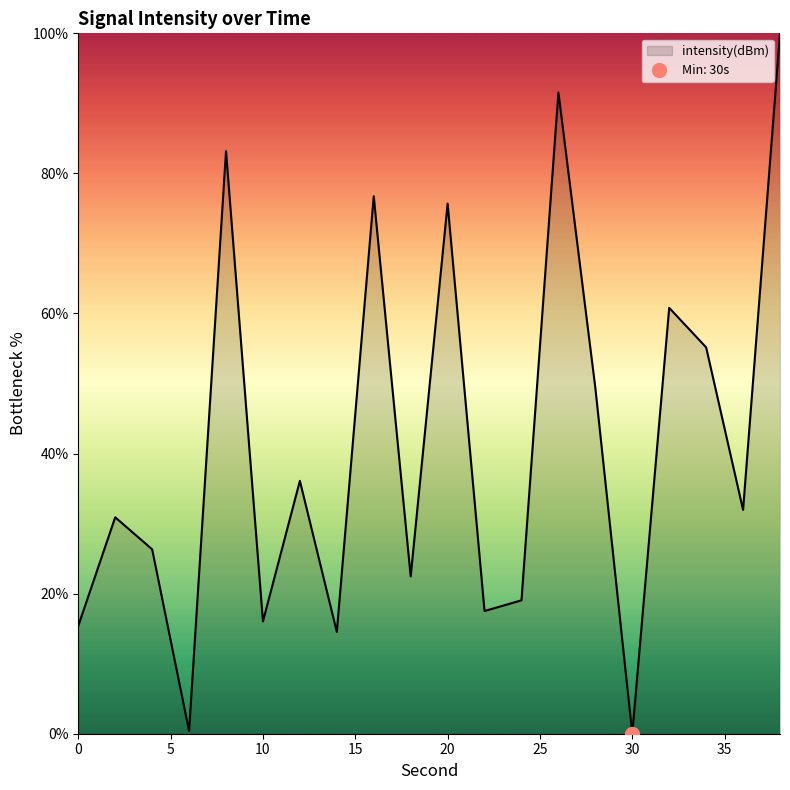

How many positive values are there?

19